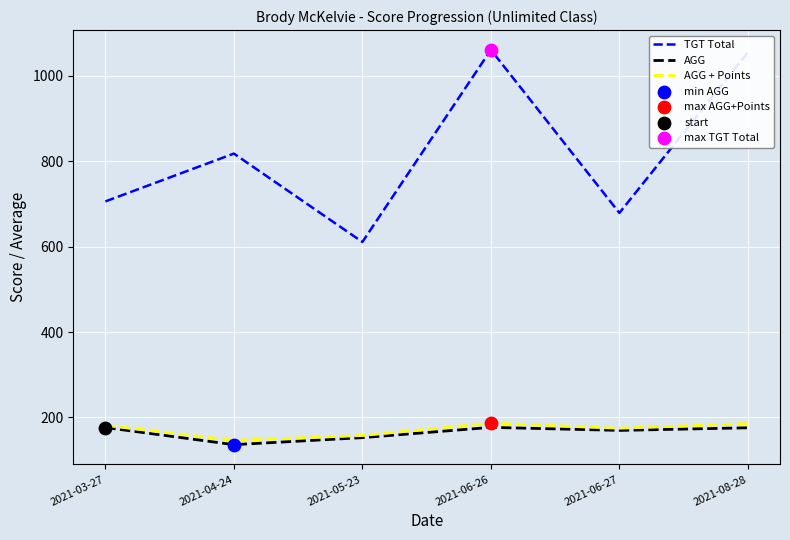

What is the total value across all series at 2021-08-28?

1416.7